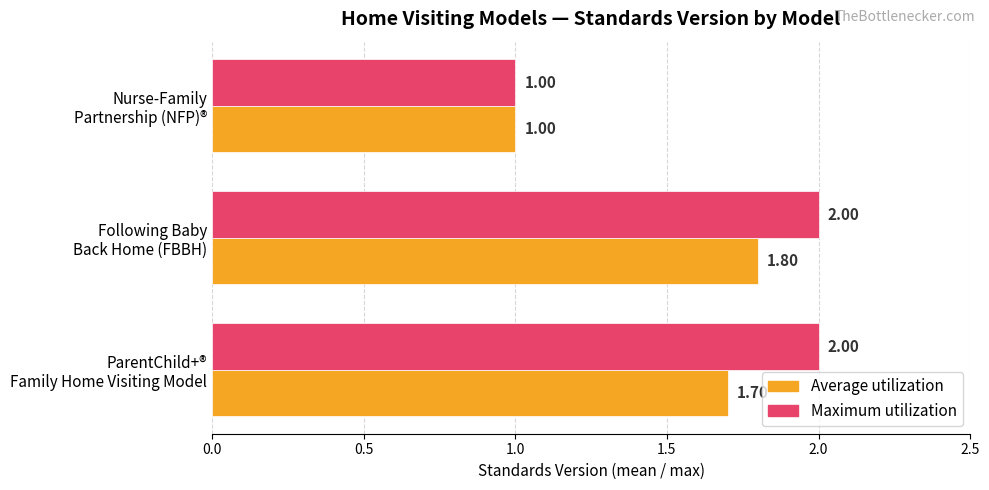

Which series has the widest spread of values?

Maximum utilization